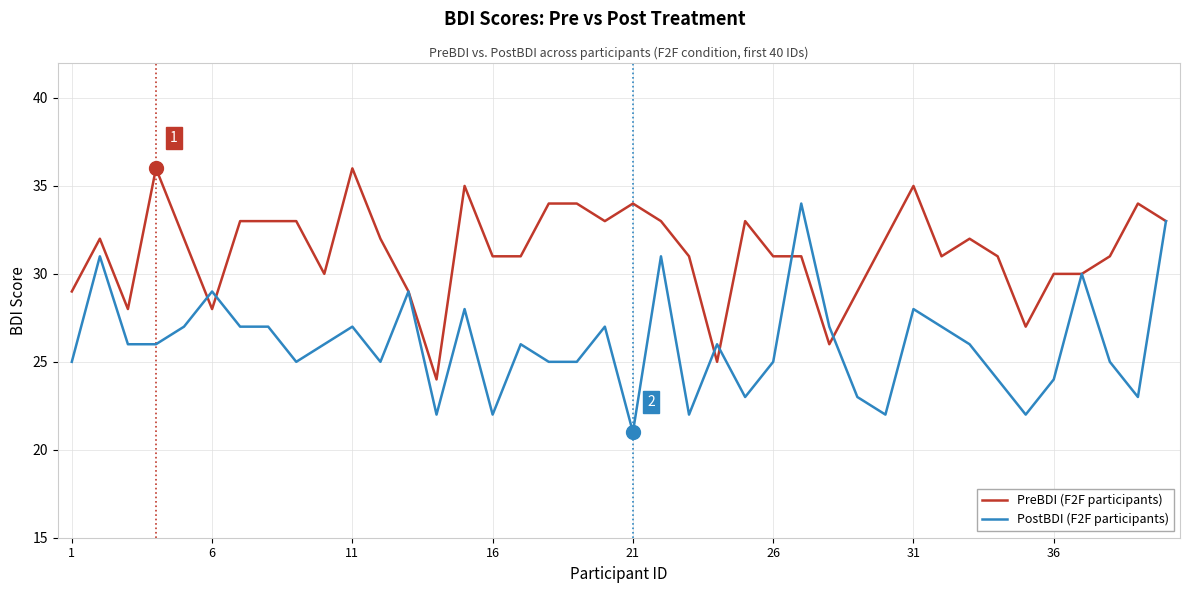

What is the highest value of the PreBDI (F2F participants) series?

36